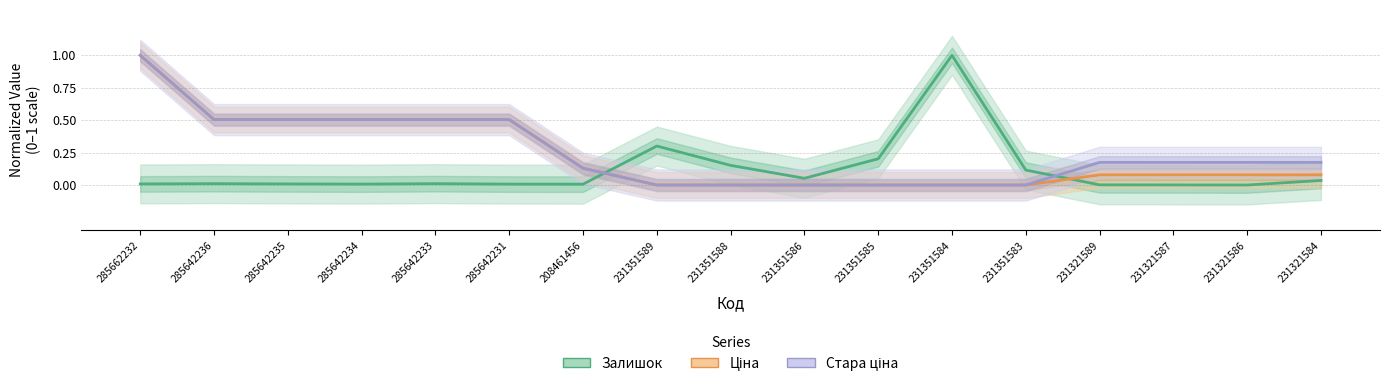

True or false: Ціна and Стара ціна intersect in this chart.

False